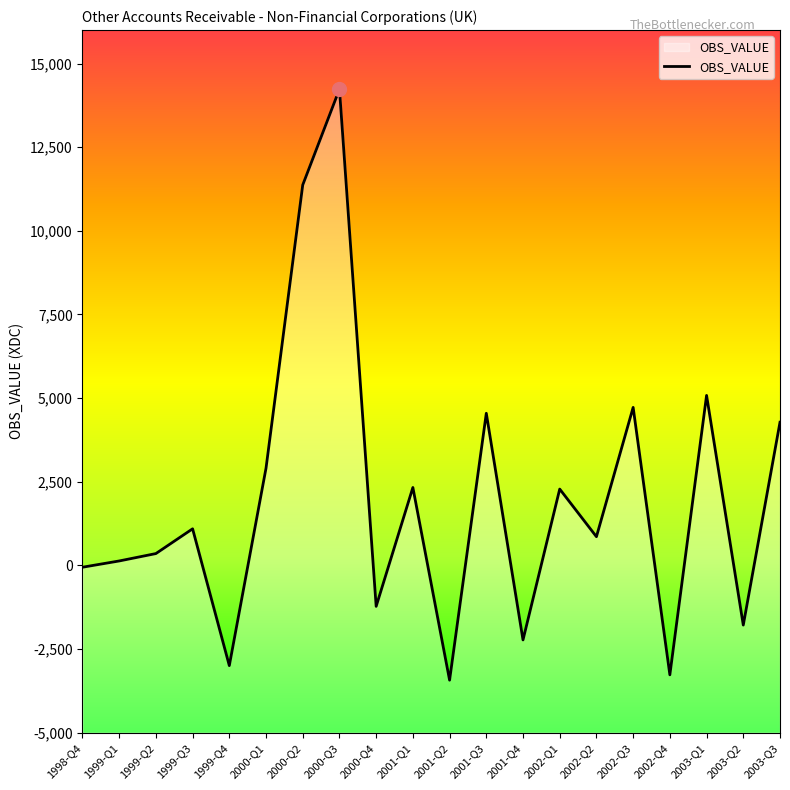

What is the approximate value at 2000-Q1?

2907